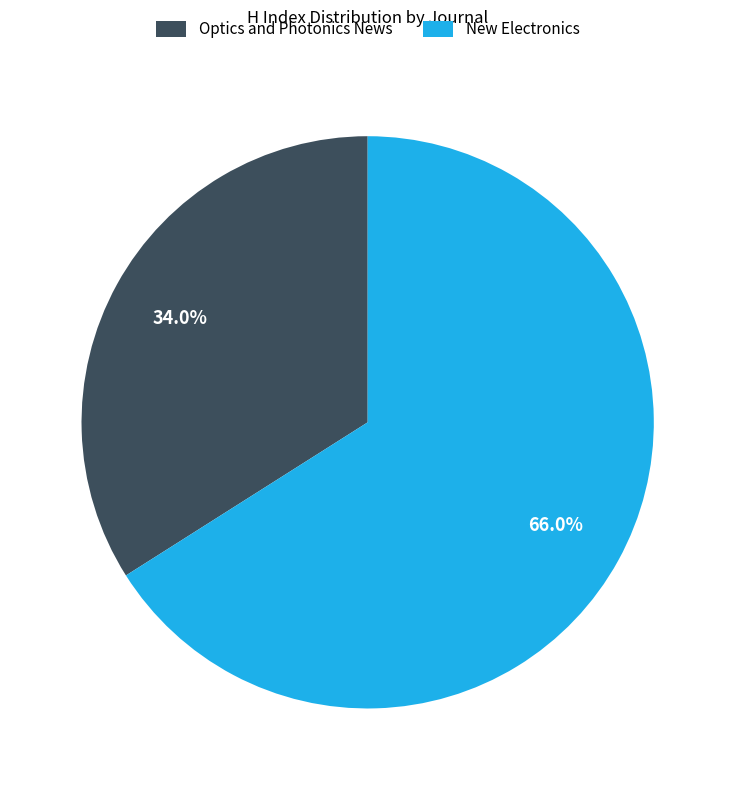

How many segments does this pie chart have?

2